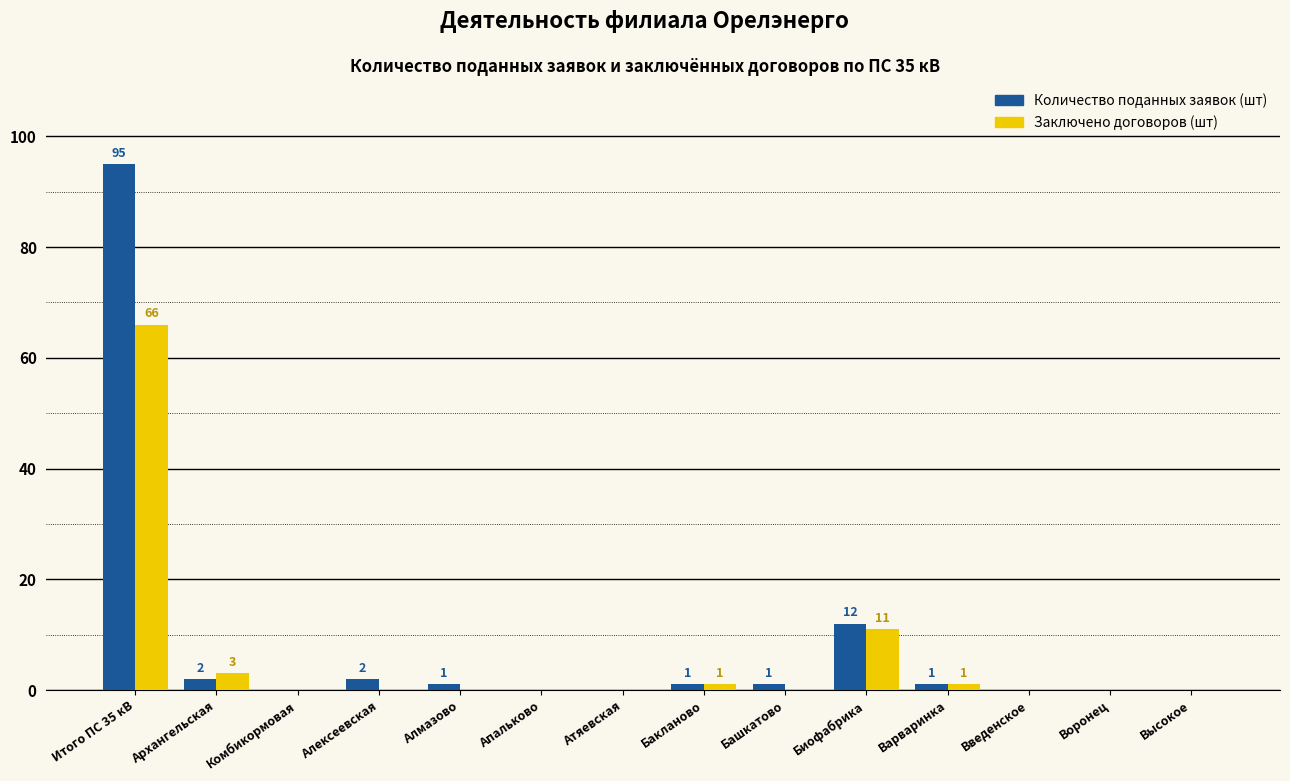

Count the number of data series in this chart.

2